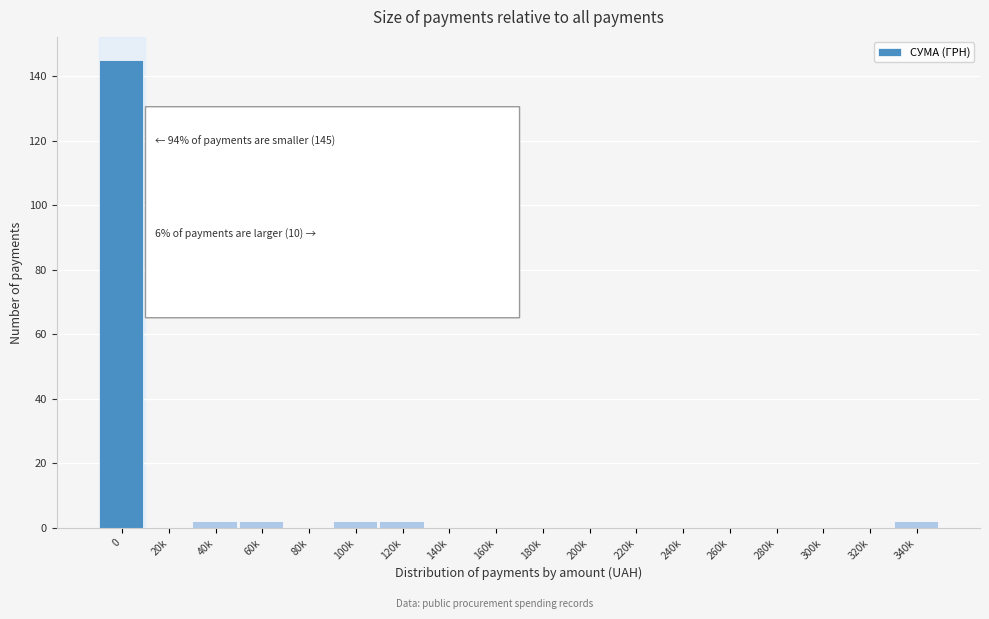

Reading left to right, extract all data points from this chart.

0=145	20k=0	40k=2	60k=2	80k=0	100k=2	120k=2	140k=0	160k=0	180k=0	200k=0	220k=0	240k=0	260k=0	280k=0	300k=0	320k=0	340k=2